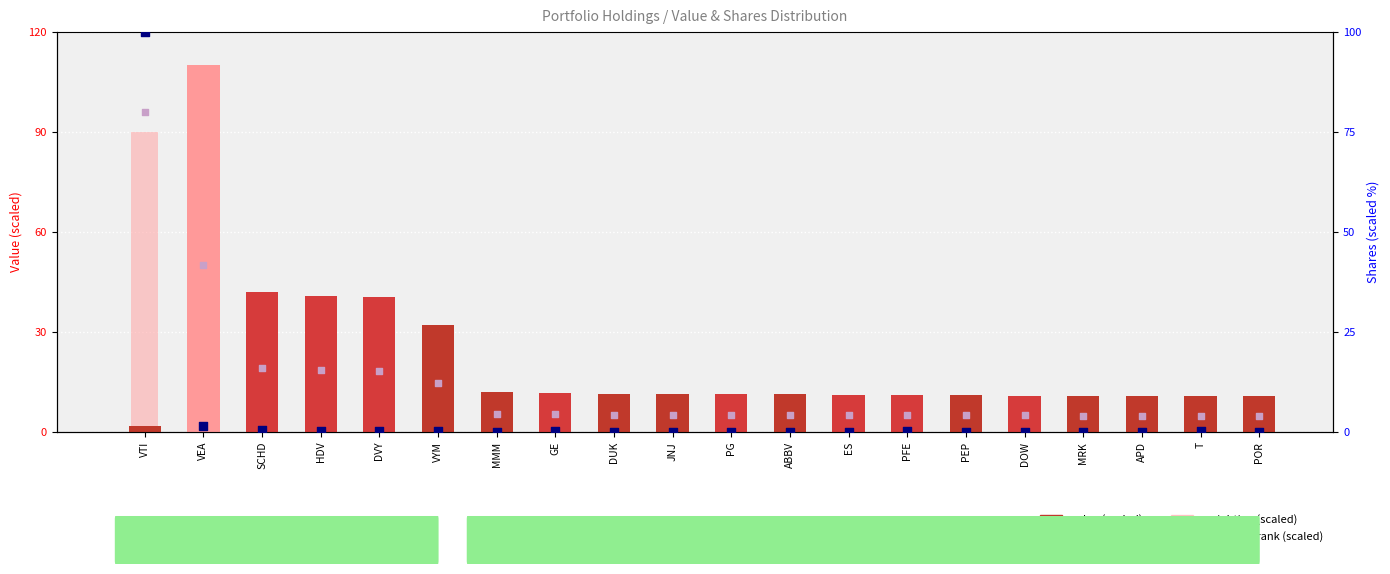

Which series reaches the maximum Y coordinate?

value (scaled)